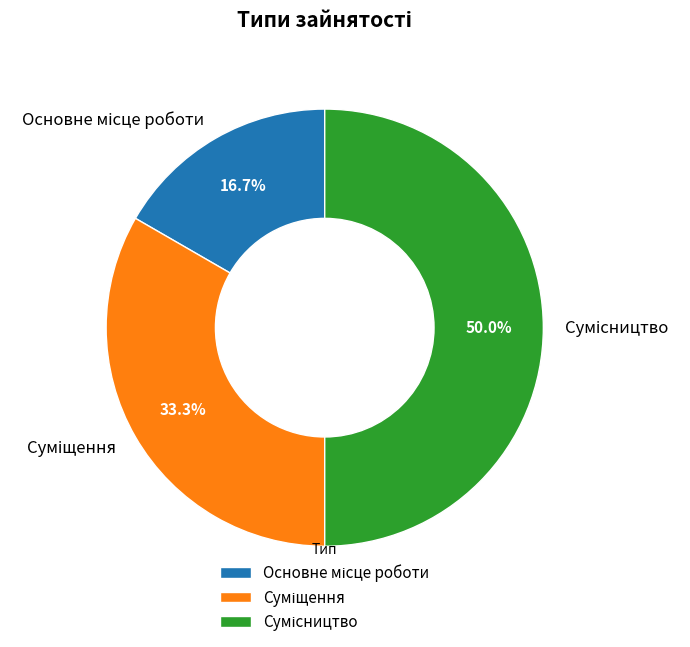

Count the number of slices in the pie.

3